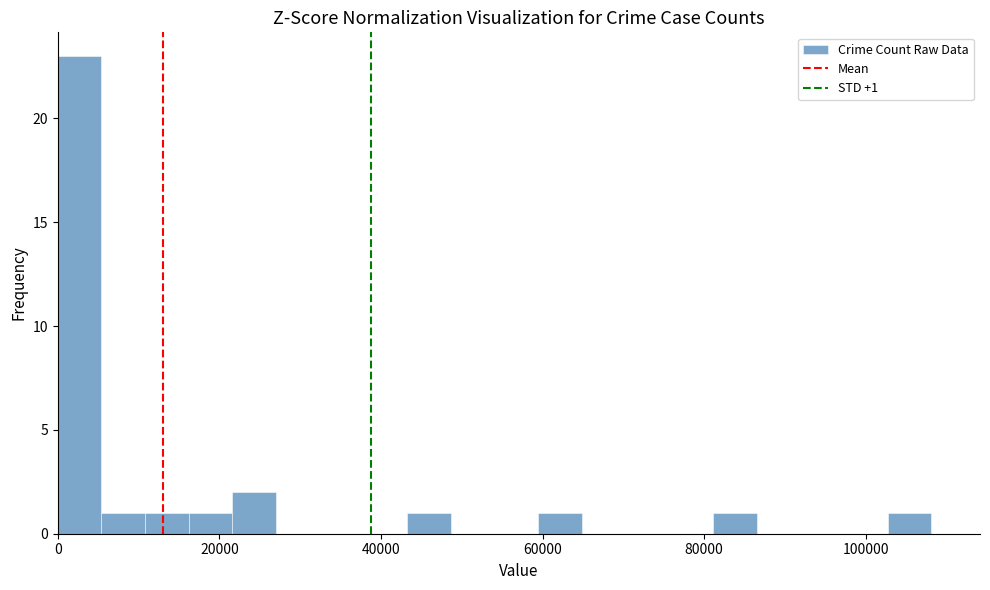

Around what value on the x-axis is the tallest bar? Give the approximate position of its centre, as read against the axis.

2000